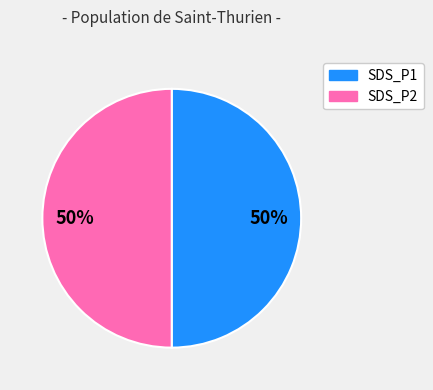

To the nearest percent, what is the average slice percentage?

50%